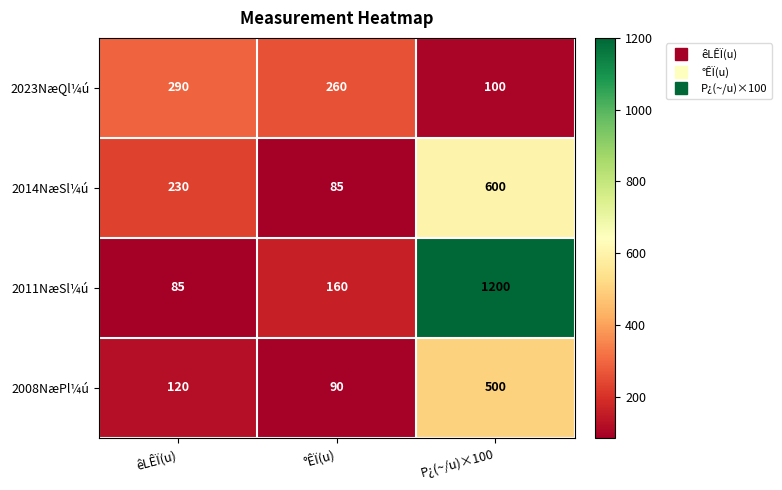

Which series has the largest total across all categories?

2011NæSl¼ú